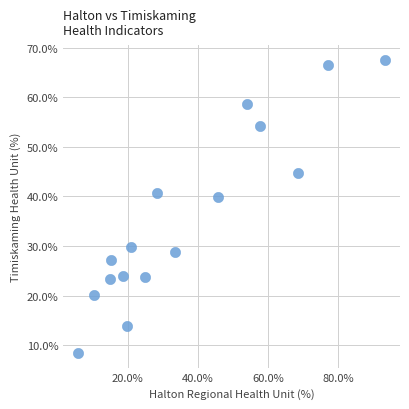

What is the range of X values (max minus min)?

87.4